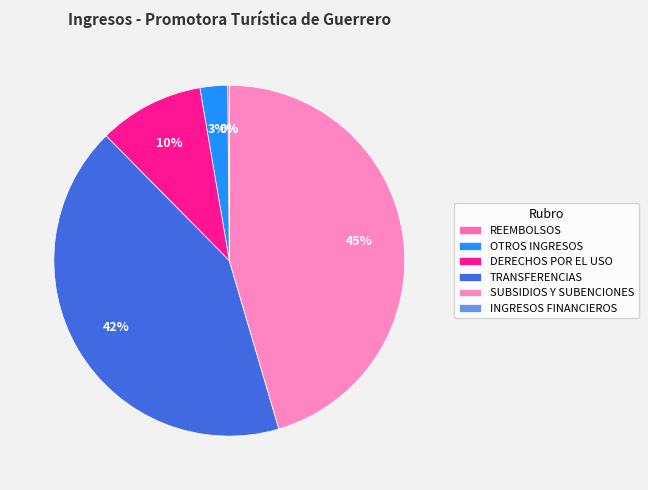

Is REEMBOLSOS the majority of the pie?

No